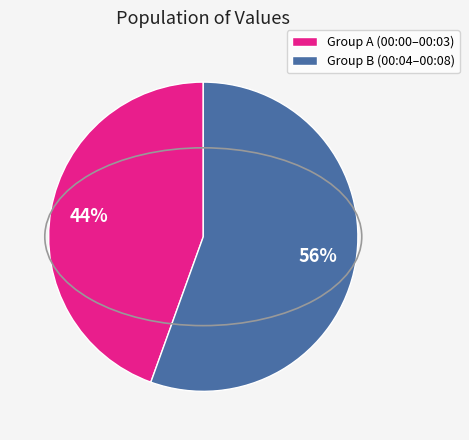

Which category has the biggest portion of the pie?

Group B (00:04–00:08)